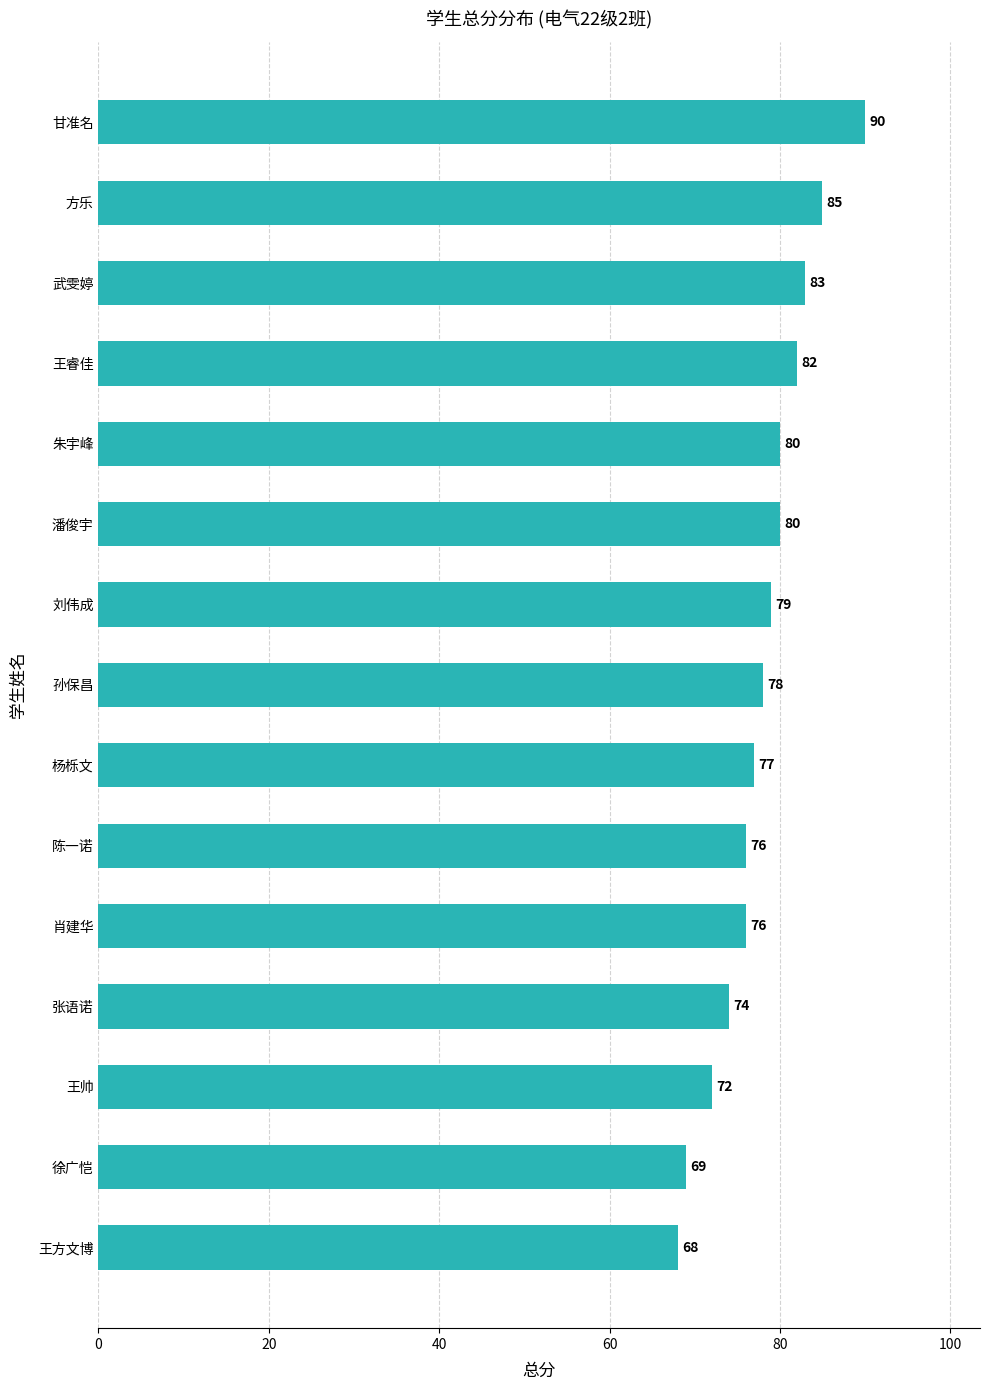

Count the number of categories in the chart.

15